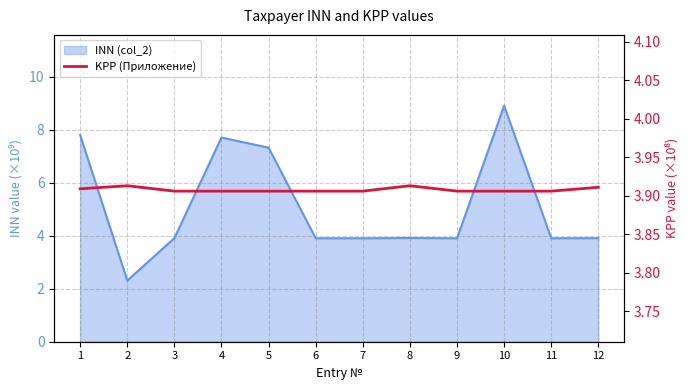

How many lines are shown in the chart?

1